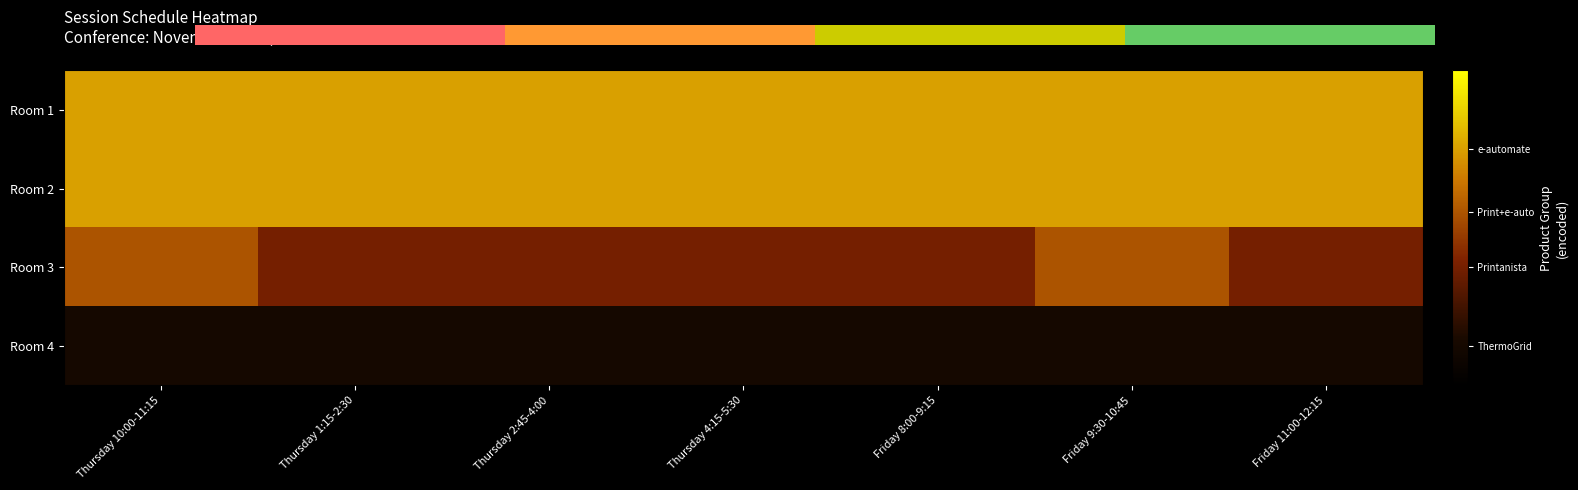

List the series in order of their peak value, lowest first.

Room 4, Room 3, Room 1, Room 2